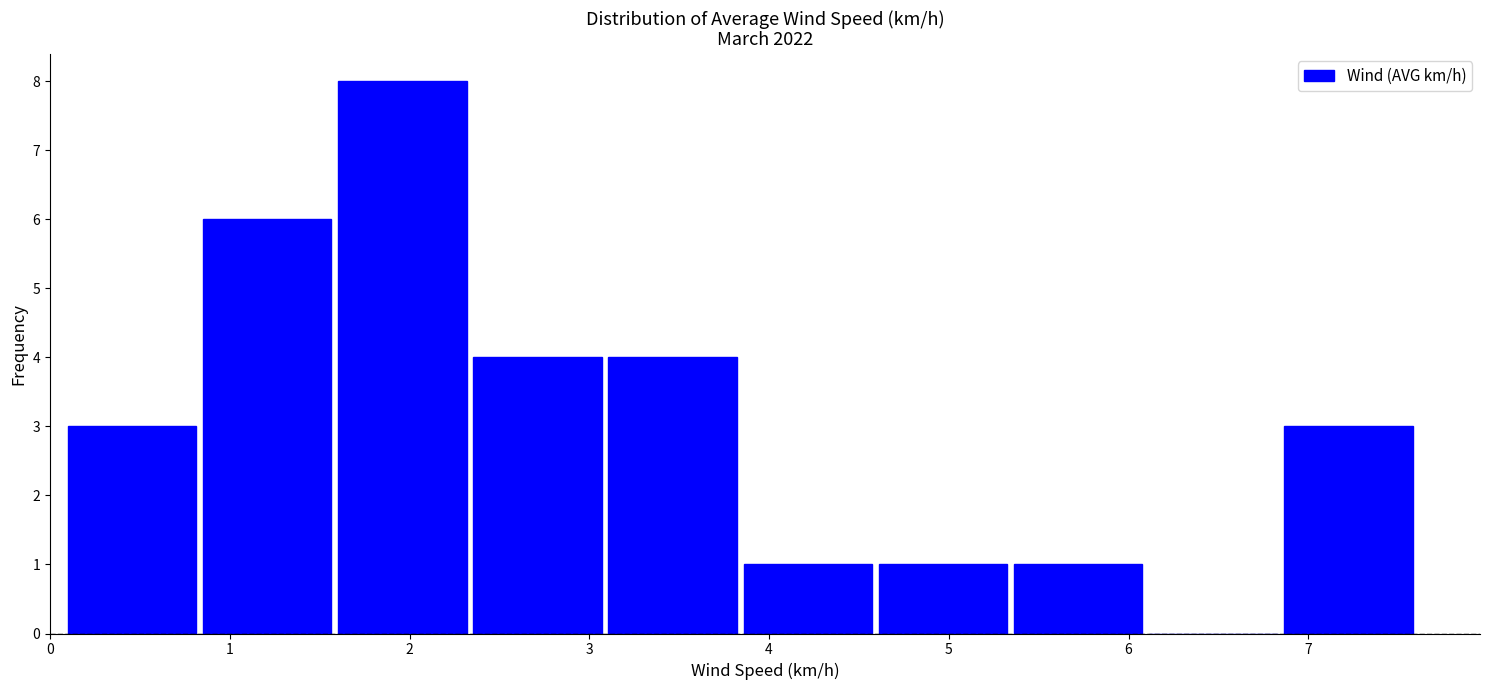

Over which range of the x-axis is the bar tallest?

1.6 to 2.3